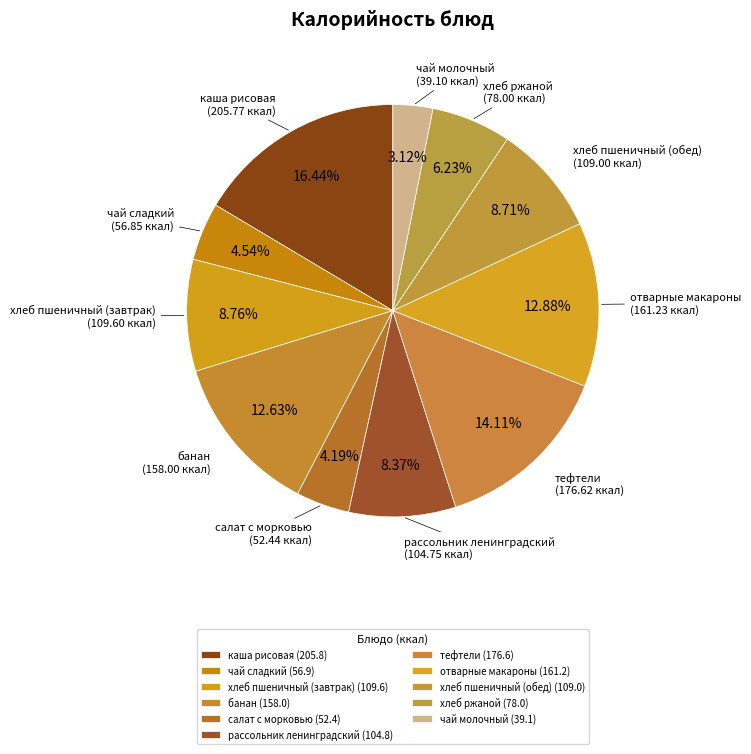

Approximately how many times larger is the value at хлеб пшеничный (завтрак) compared to хлеб ржаной?

1.4